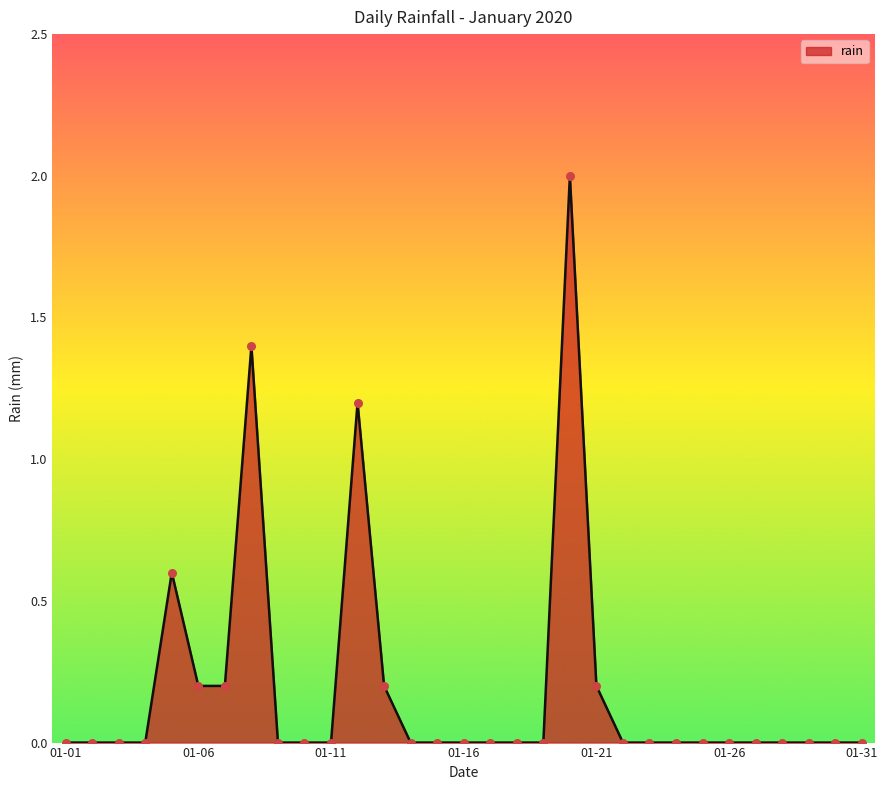

What is the maximum value shown in the chart?

2.0